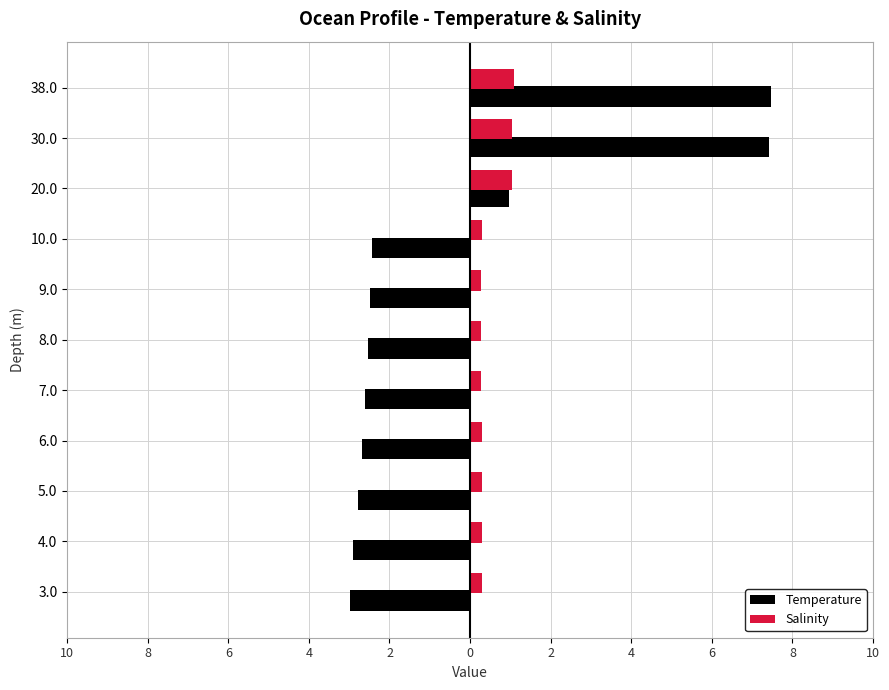

What are all the series names shown in the legend?

Temperature, Salinity